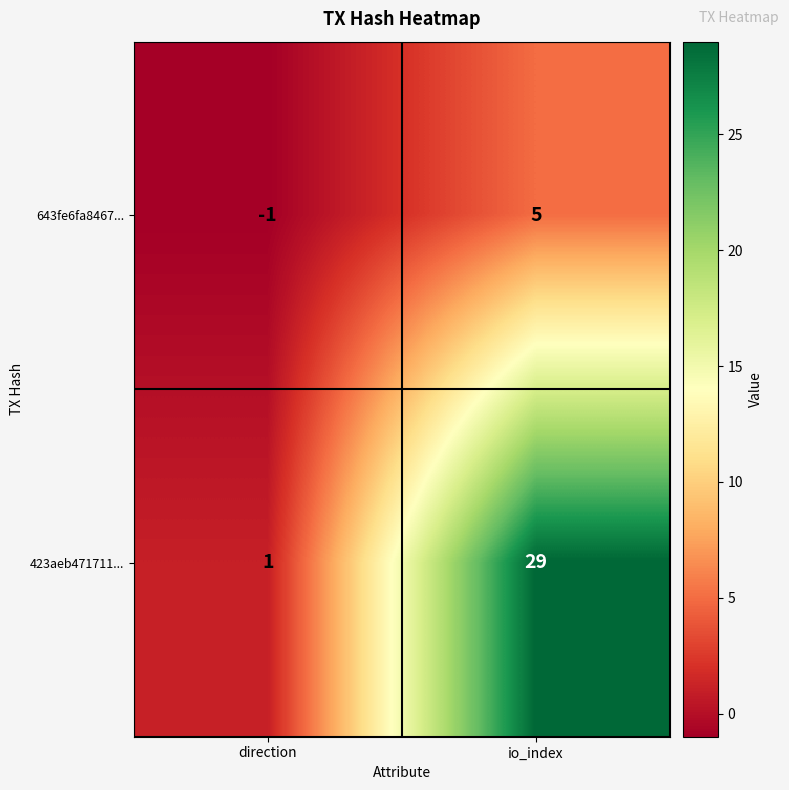

How many distinct data groups are displayed?

2